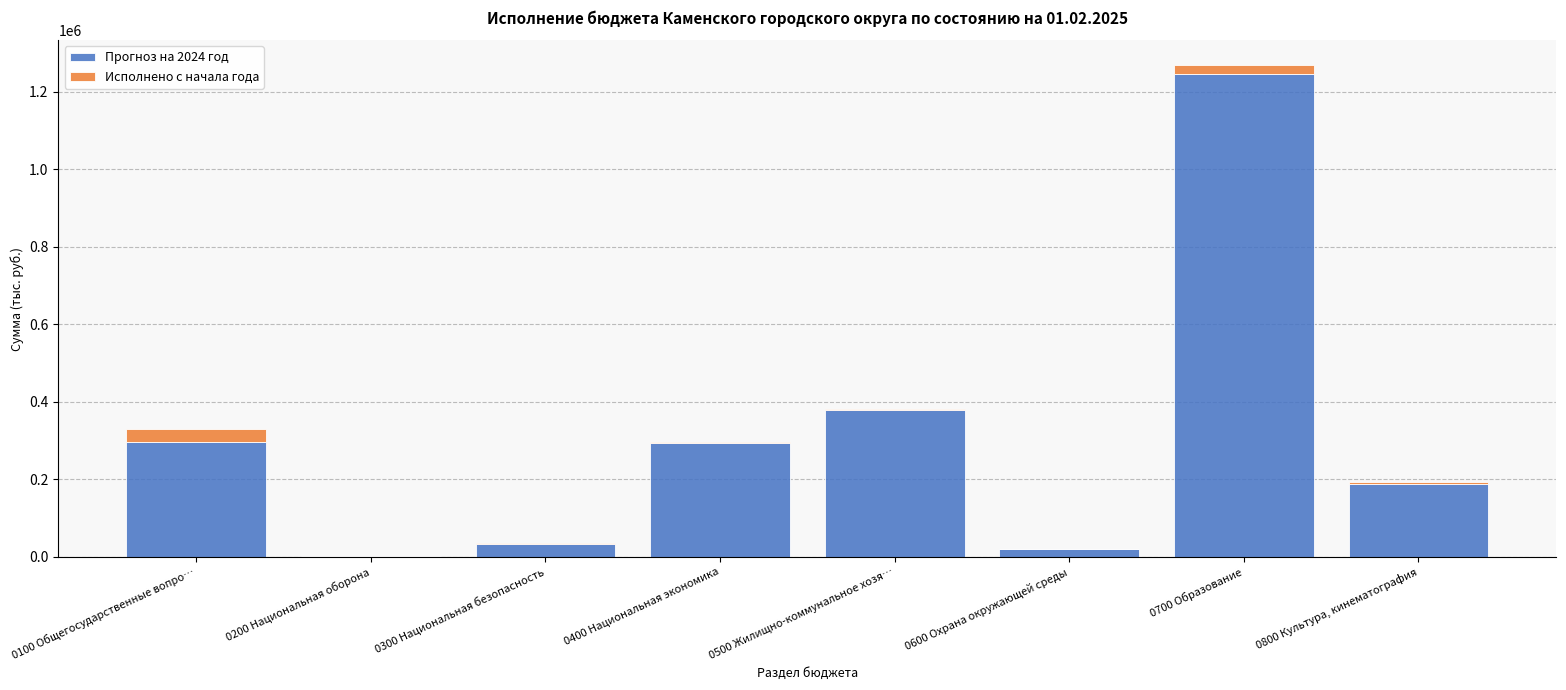

What is the maximum value for Прогноз на 2024 год?

1245549.5